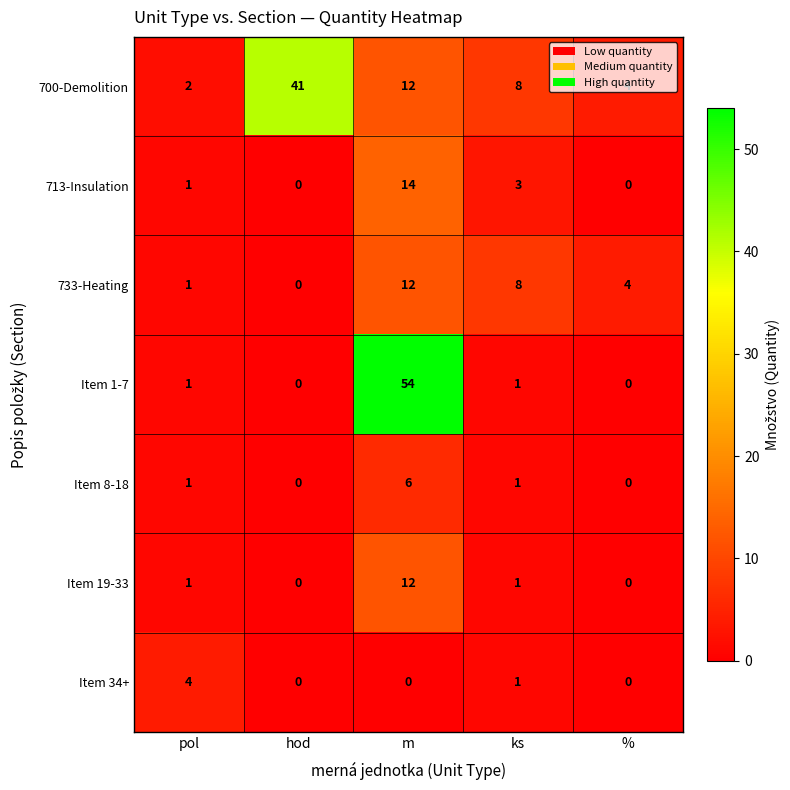

At which category does the chart reach its peak across all series?

m